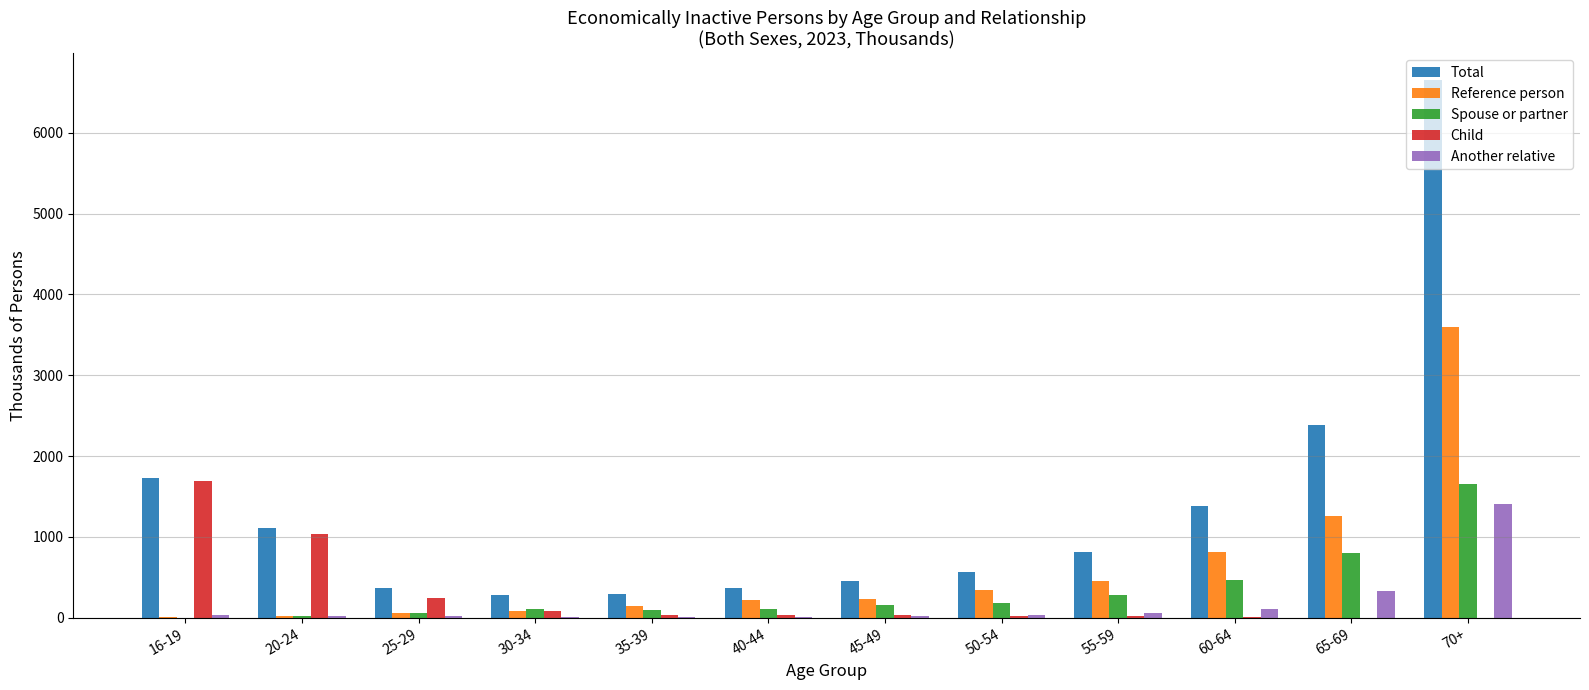

What is the highest value of the Child series?

1692.1